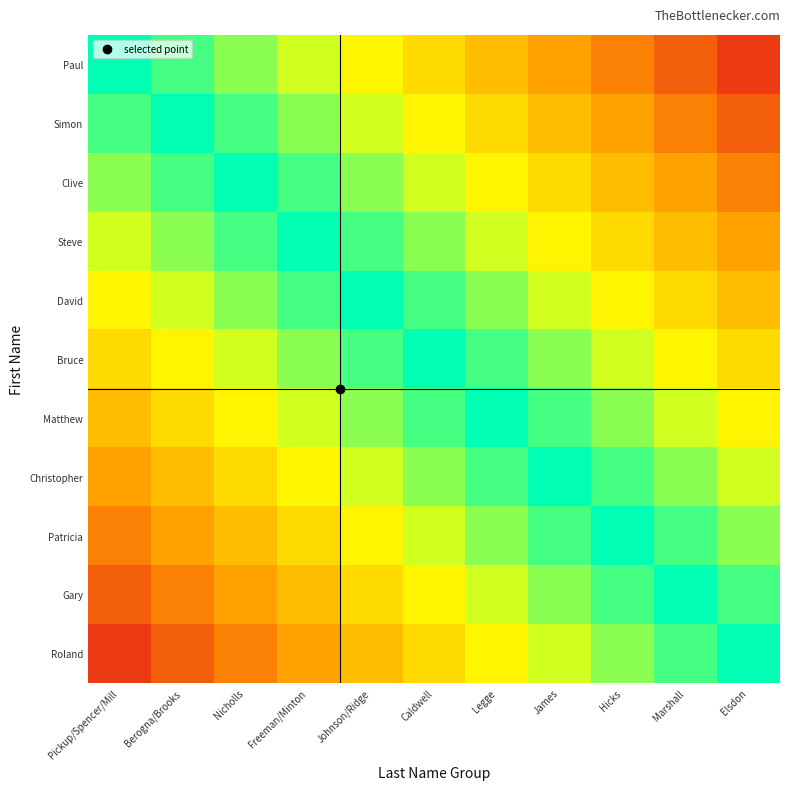

How many data points does each series have?

11